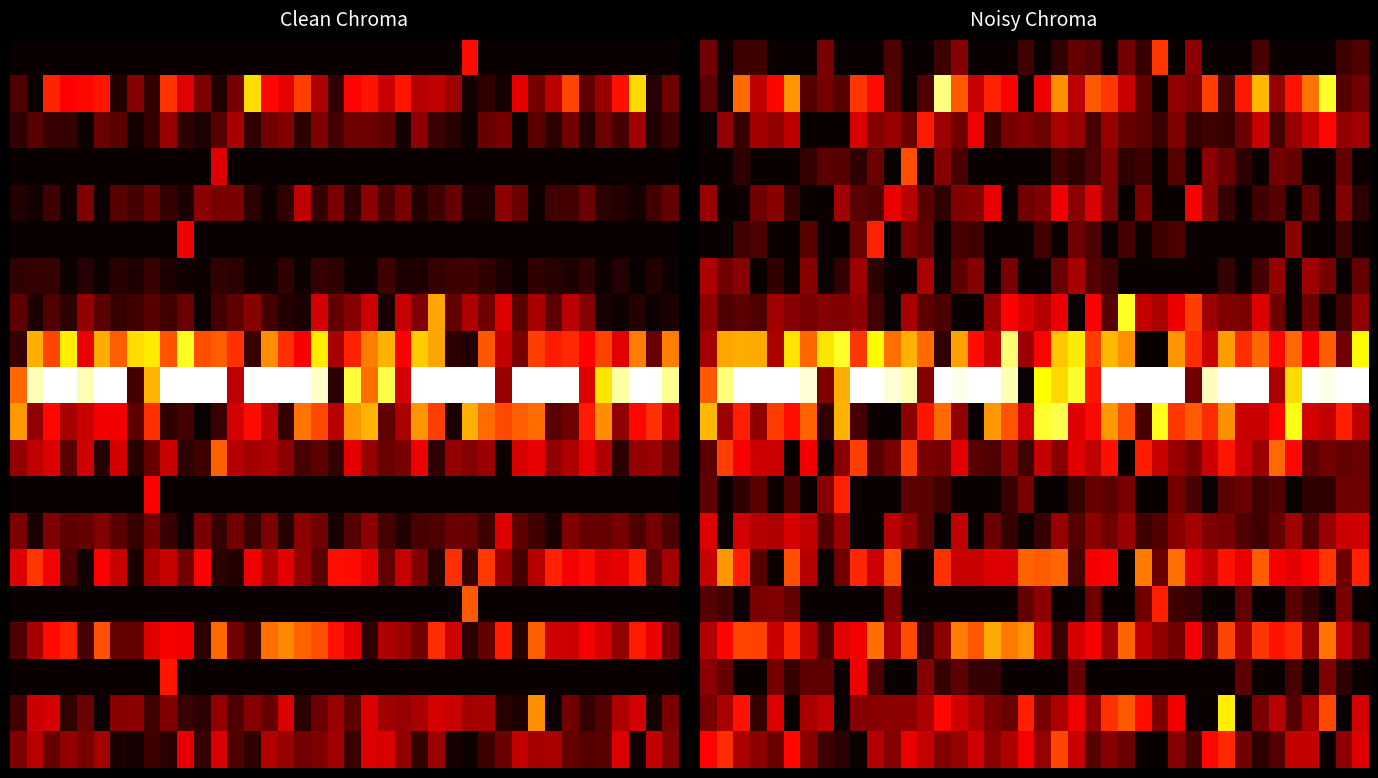

What is the difference between the highest and lowest values at 3?

1.0